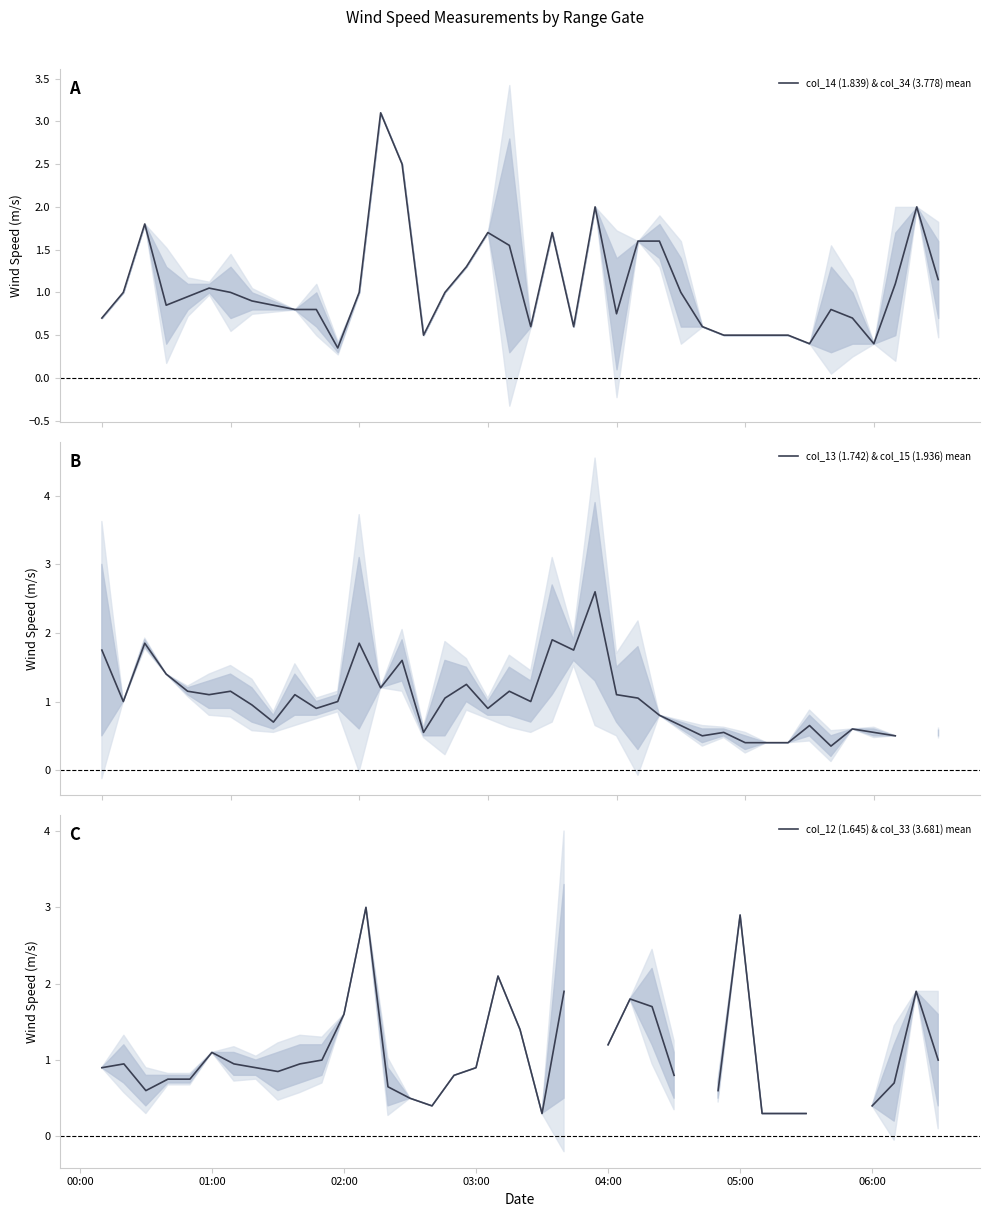

What is the maximum value for col_14 (1.839) & col_34 (3.778) mean?

3.1